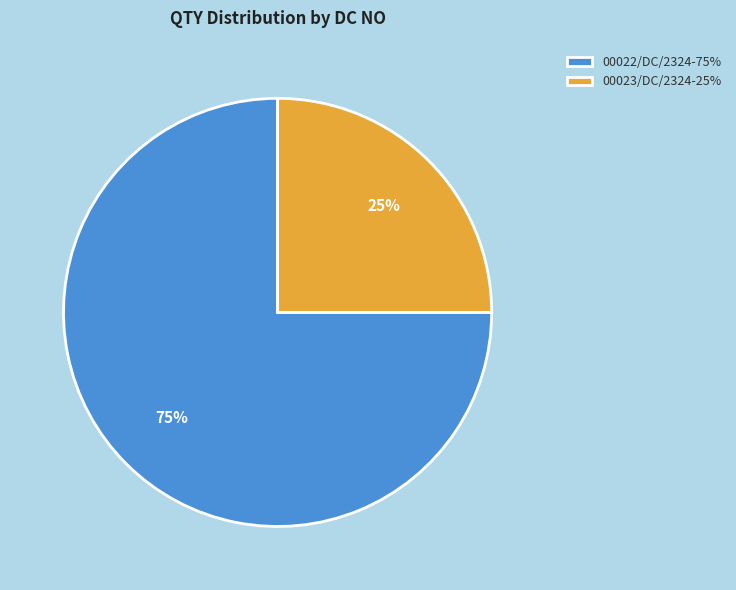

Is there any slice that represents more than half of the pie?

Yes